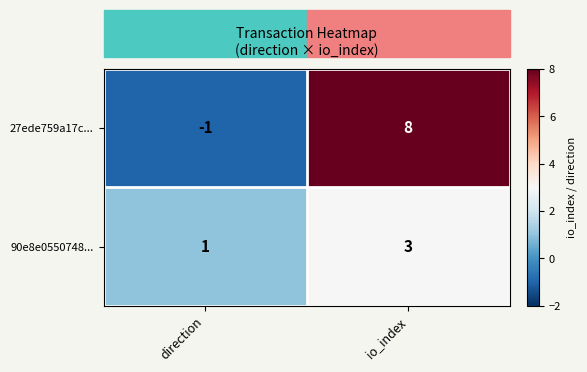

Rank the series at direction from highest to lowest value.

90e8e0550748..., 27ede759a17c...